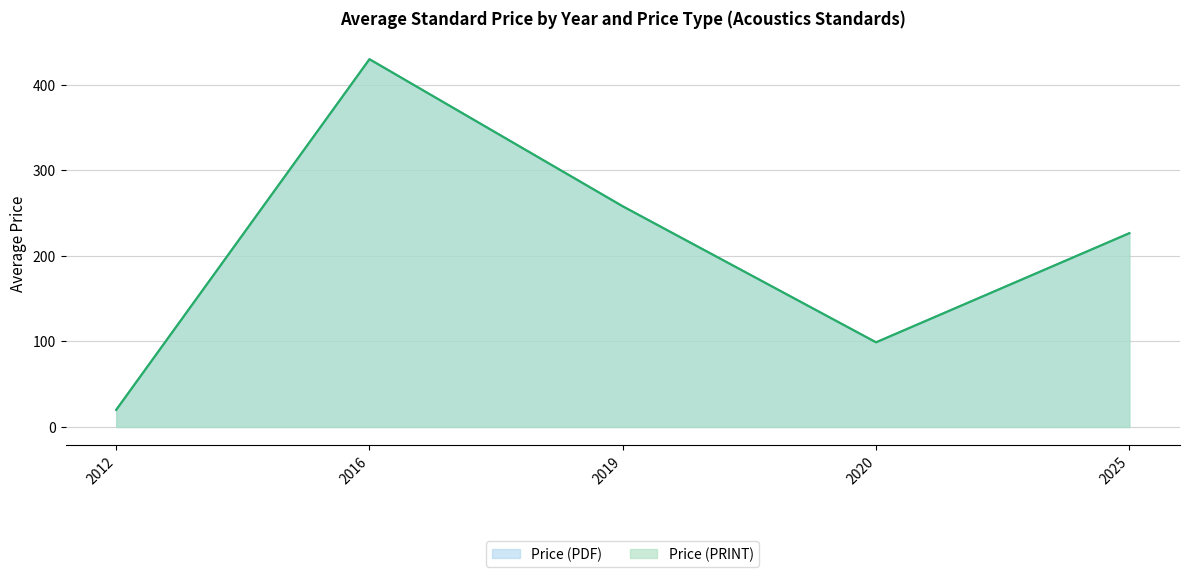

What are all the series names shown in the legend?

Price (PDF), Price (PRINT)